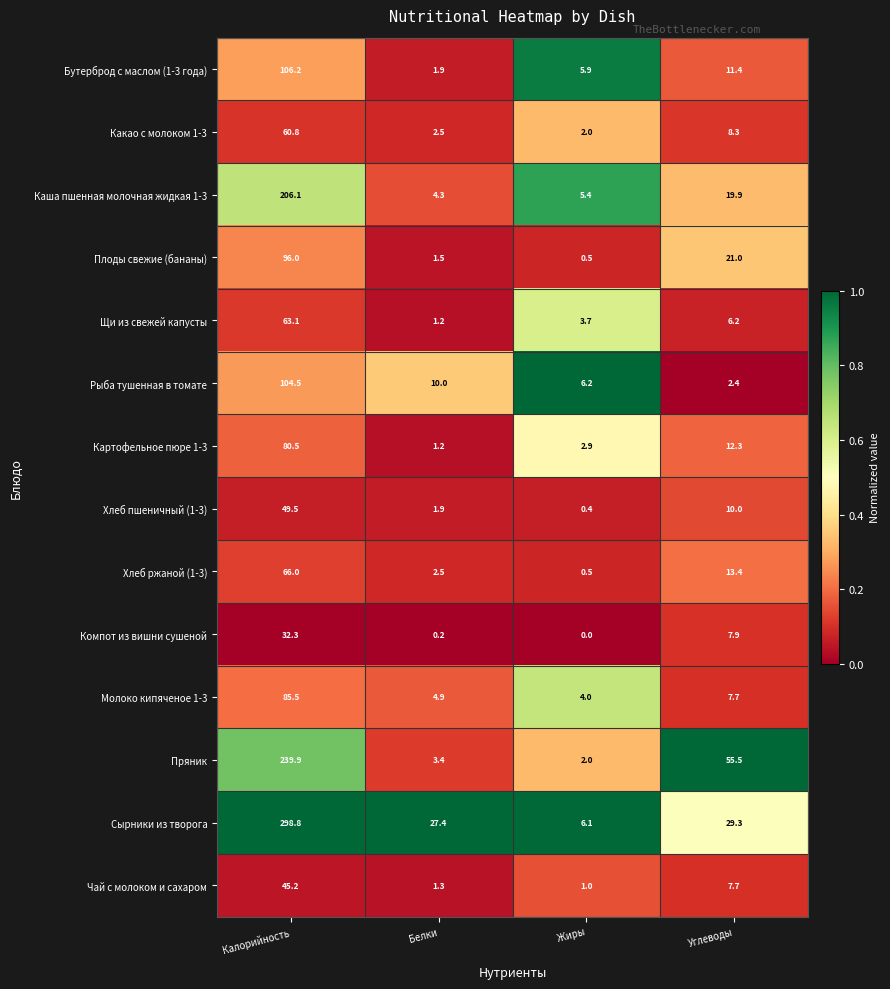

The Щи из свежей капусты series shows 3.7 at Жиры. True or false?

True